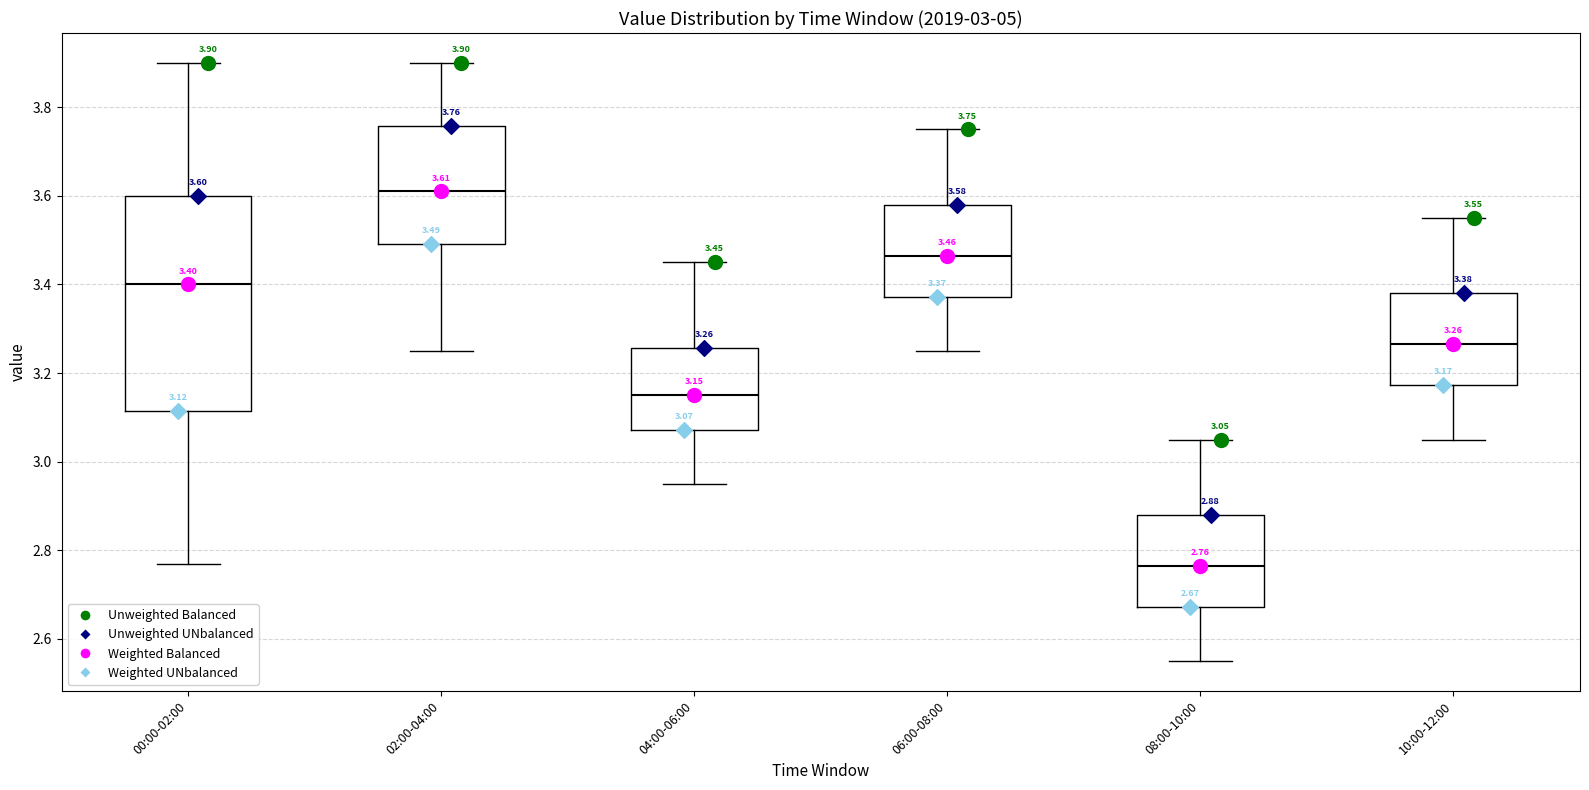

Which box is the tallest, from its lower edge to its upper edge?

00:00-02:00